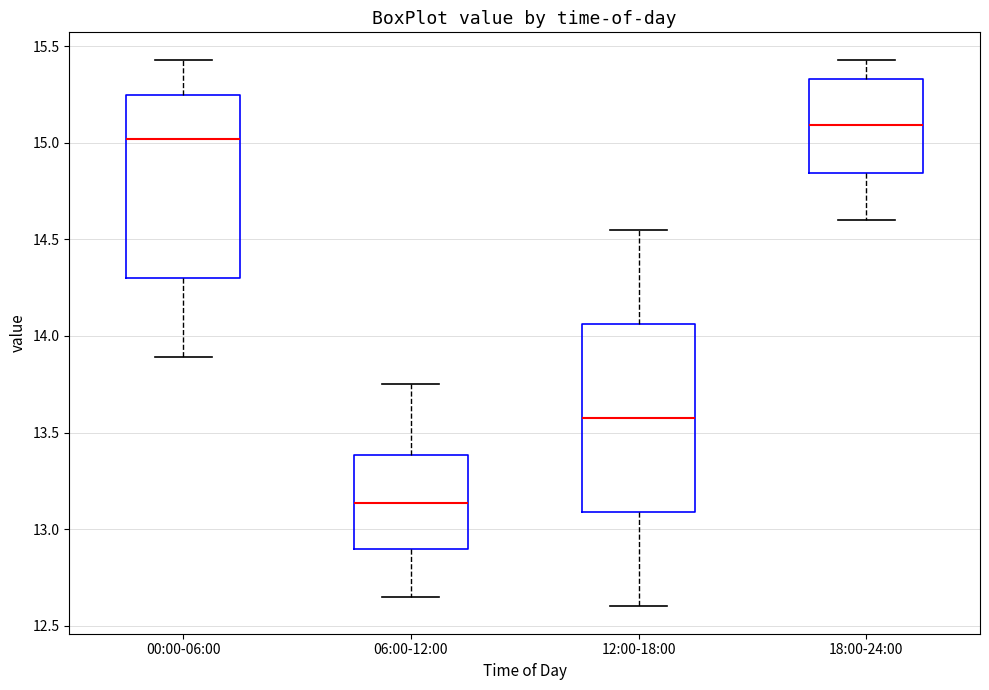

Reading left to right, transcribe this box plot: for each box, give where its median line is, the range the box spans, and where its two whiskers end, as read against the y-axis. The values are not printed on the chart, so give them approximately, as read against the axis.

00:00-06:00: median 15.00, box 14.30 to 15.25, whiskers 13.90 to 15.45
06:00-12:00: median 13.15, box 12.90 to 13.40, whiskers 12.65 to 13.75
12:00-18:00: median 13.60, box 13.10 to 14.05, whiskers 12.60 to 14.55
18:00-24:00: median 15.10, box 14.85 to 15.35, whiskers 14.60 to 15.45